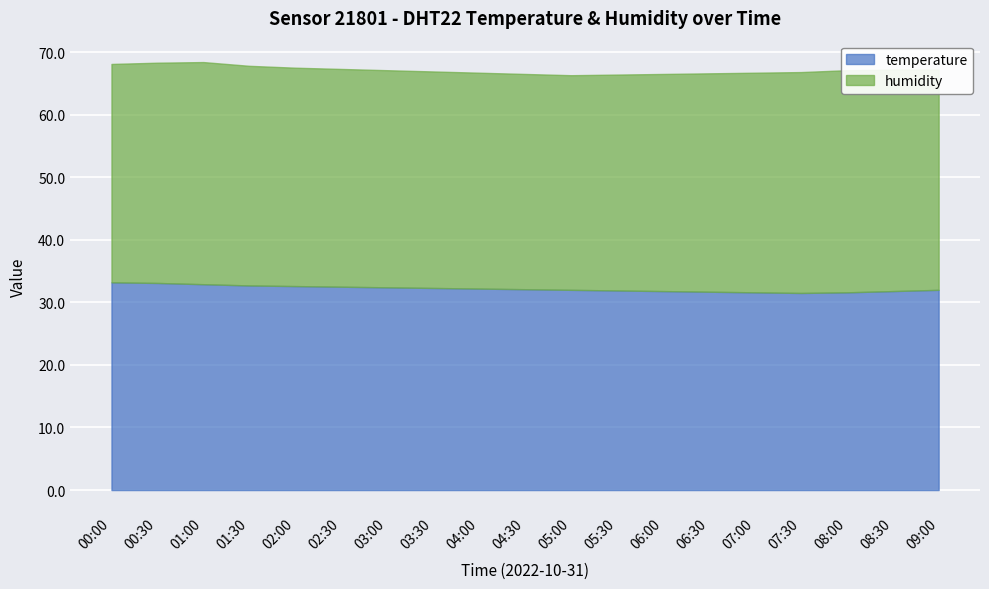

The temperature series shows 10.7 at 07:00. True or false?

False